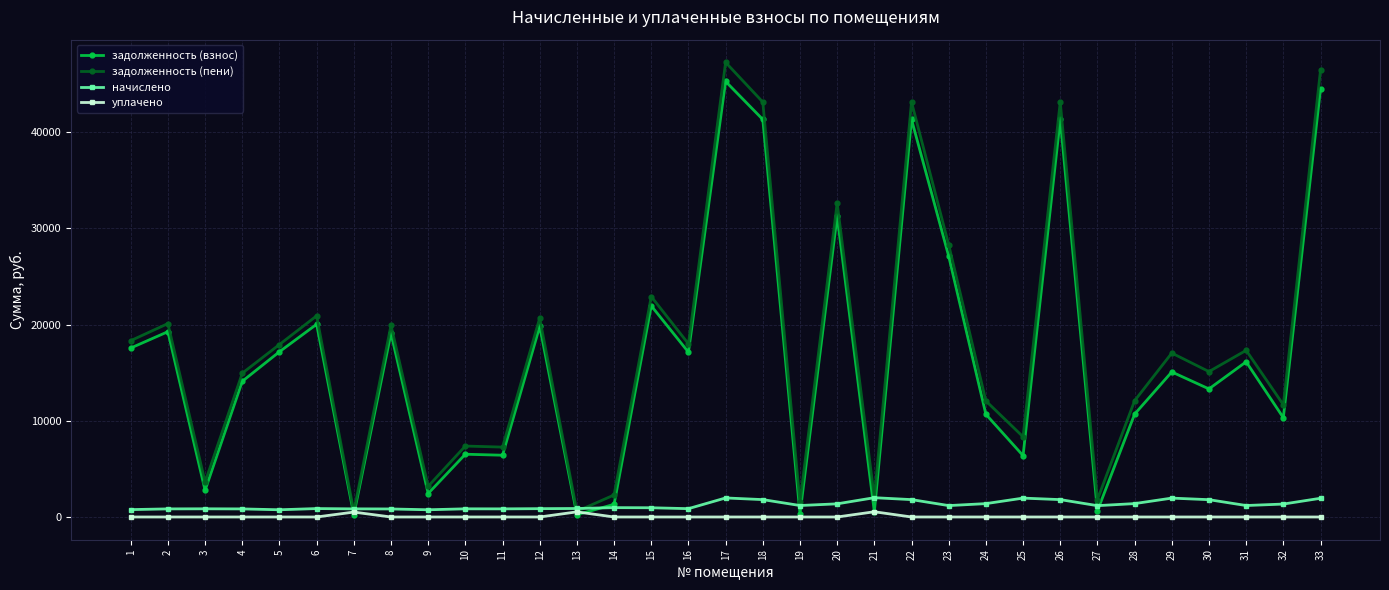

What are all the series names shown in the legend?

задолженность (взнос), задолженность (пени), начислено, уплачено